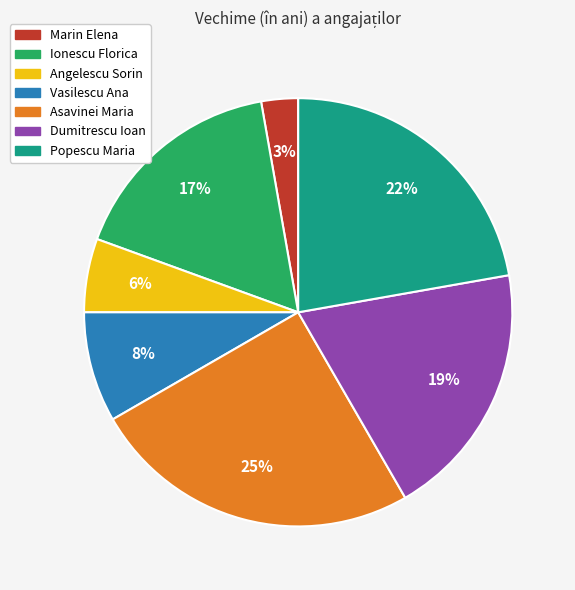

The Popescu Maria slice represents 28% of the pie. True or false?

False